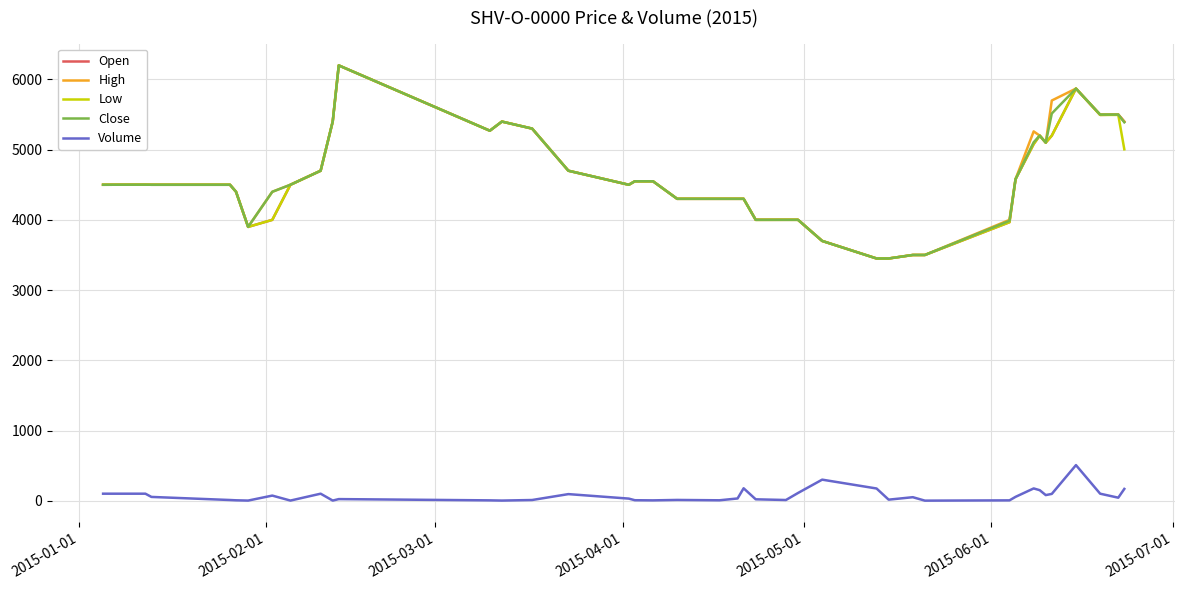

True or false: Volume and Close cross at least once.

False